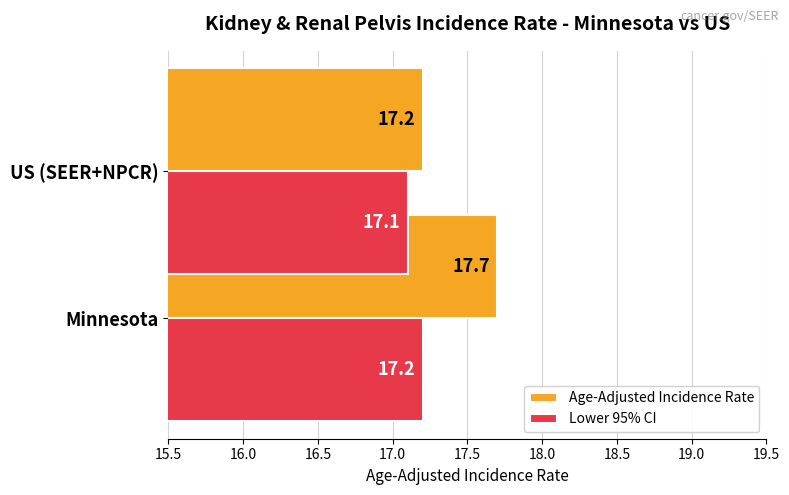

The Lower 95% CI series shows 23.8 at US (SEER+NPCR). True or false?

False